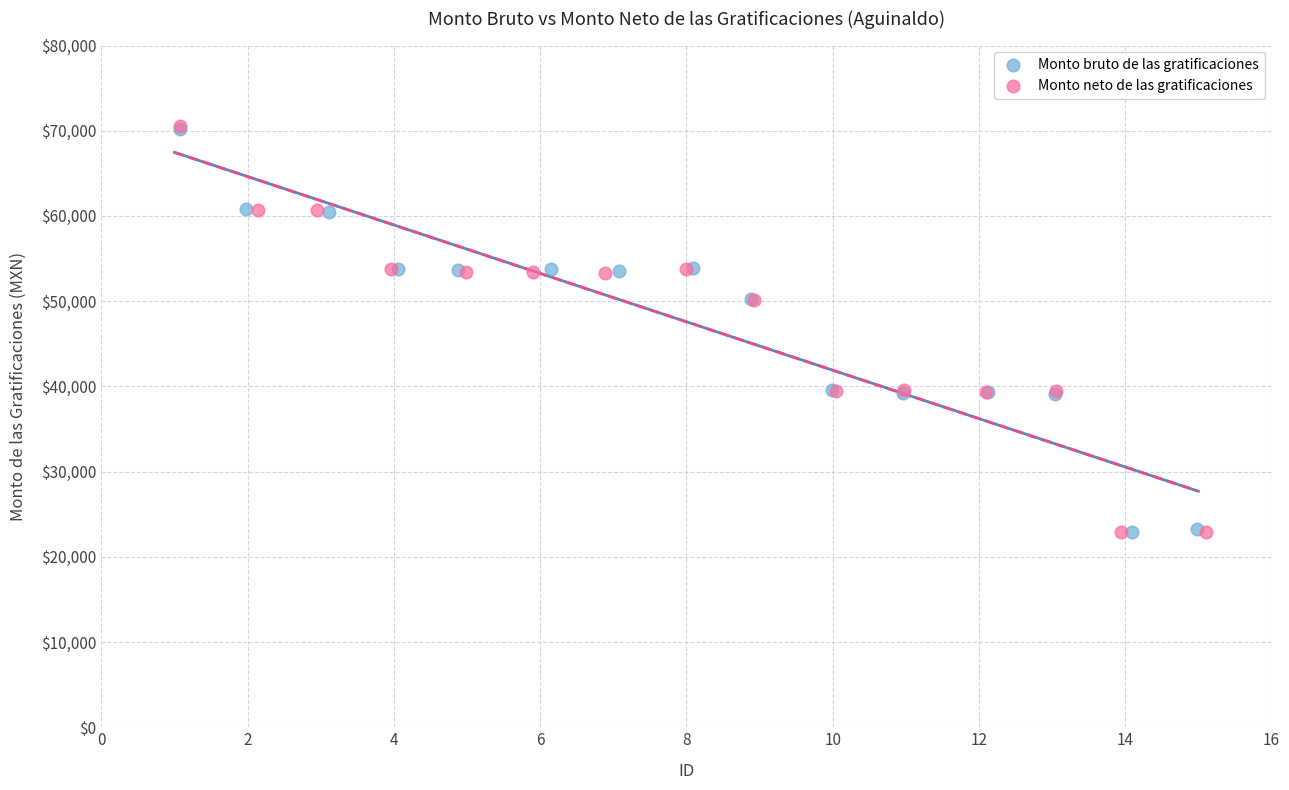

Which series has the widest spread of Y values?

Monto neto de las gratificaciones